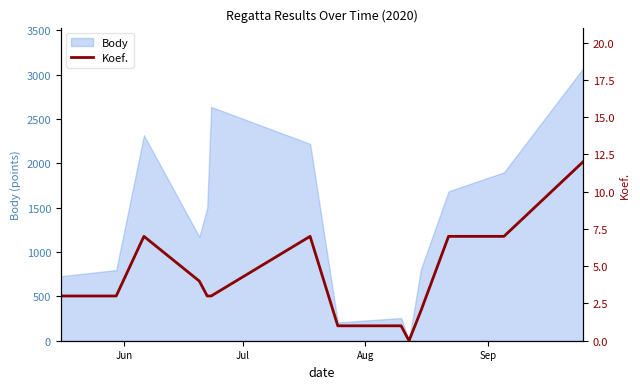

True or false: the data shows 10 at 6.

False